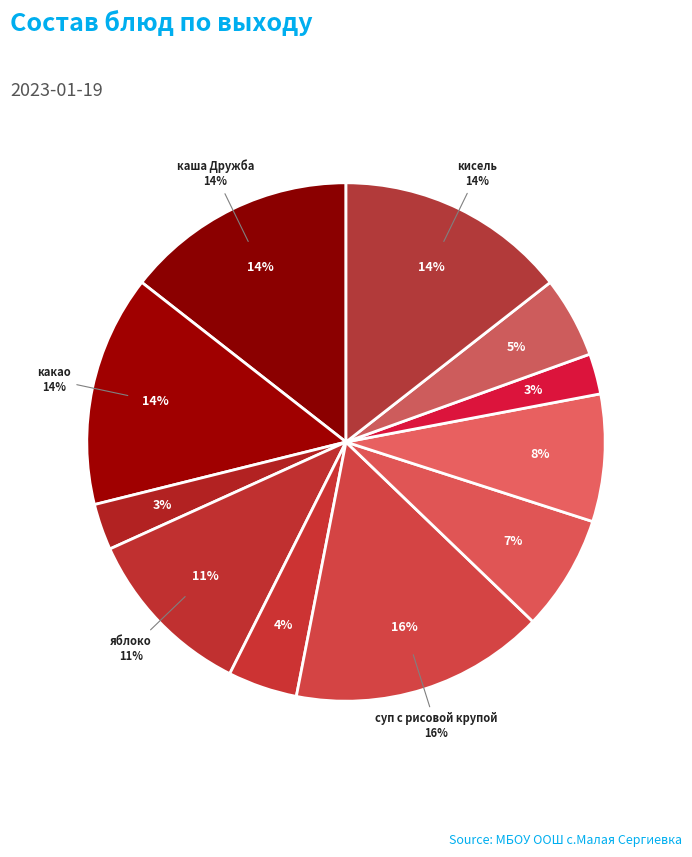

Which has a higher value, какао or помидор кусковой?

какао